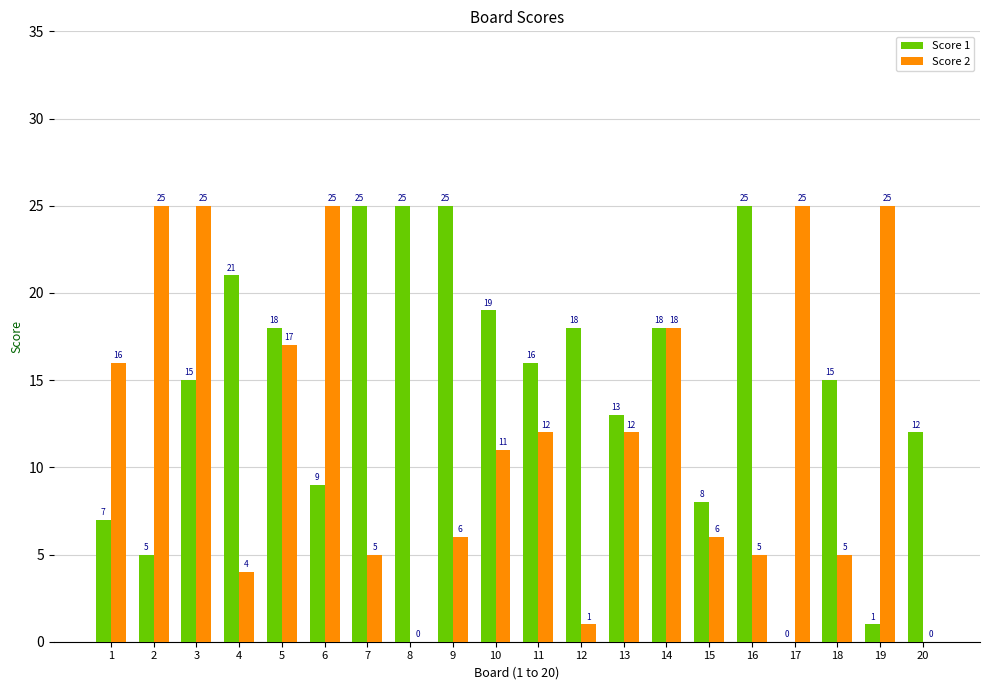

Where does the Score 2 series first go above 12?

1